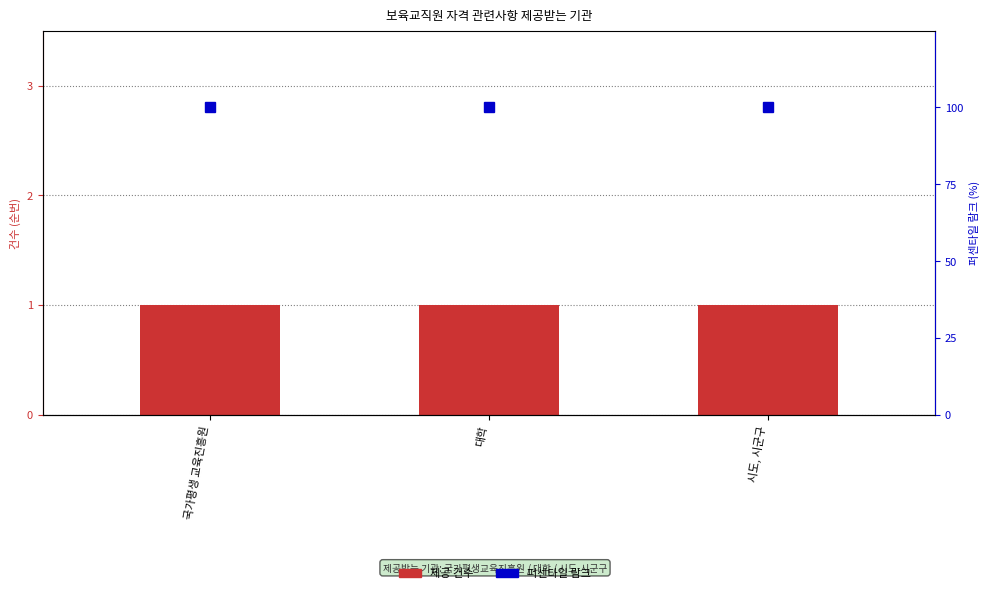

What position from the right is 대학?

2